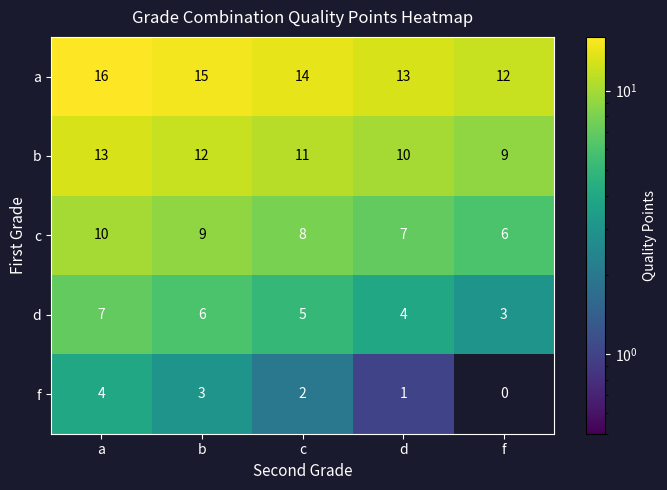

How many data points does each series have?

5